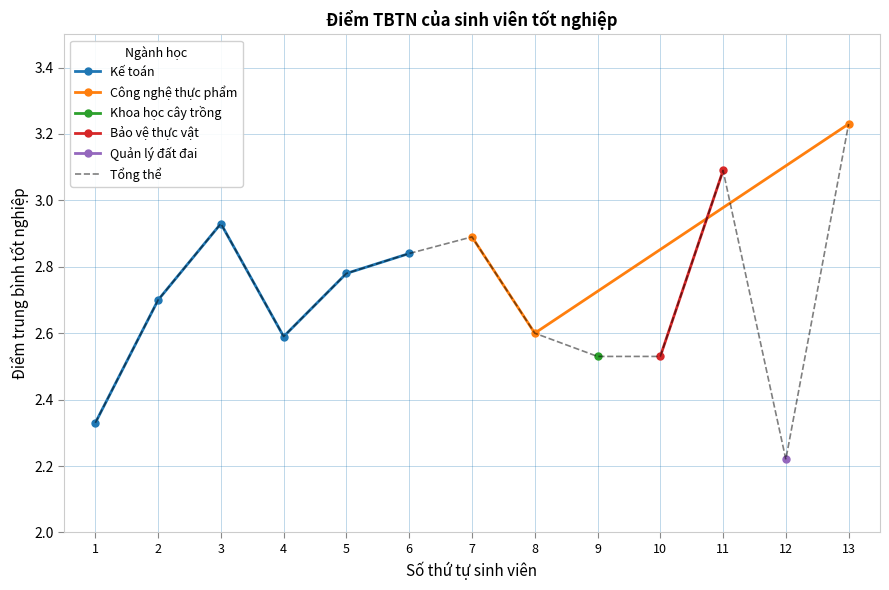

Count the number of categories in the chart.

13